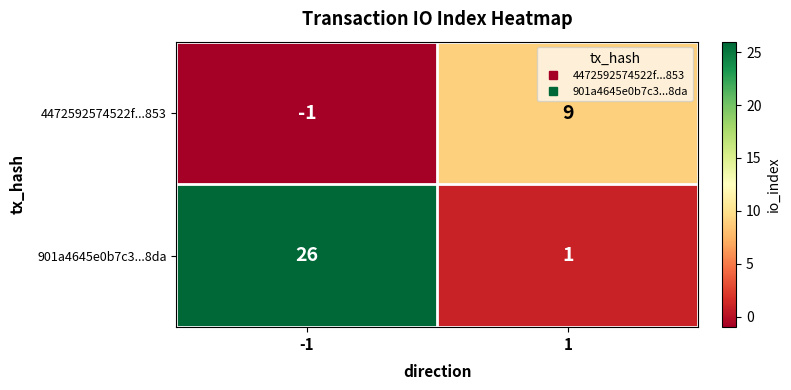

What is the sum of the 4472592574522f...853 values at -1 and 1?

8